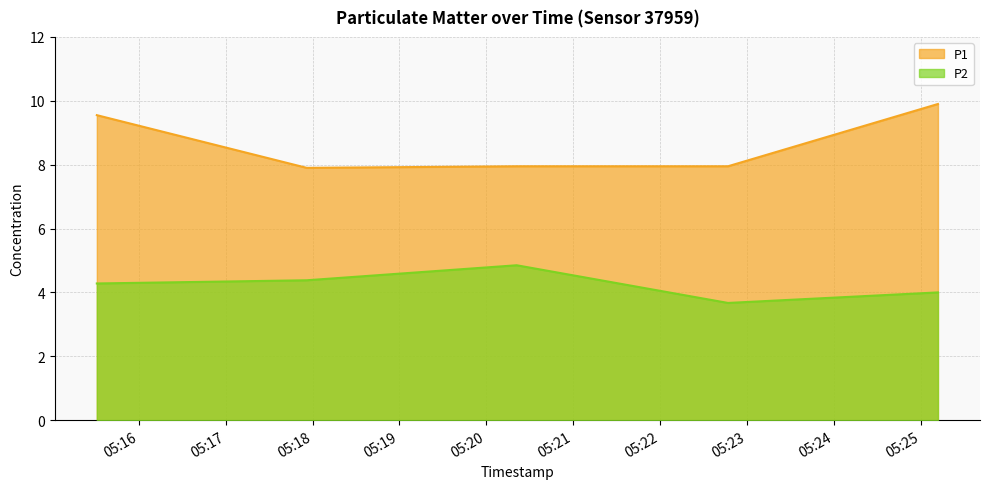

What is the total value across all series at 2023-04-20T05:17:56?

12.3